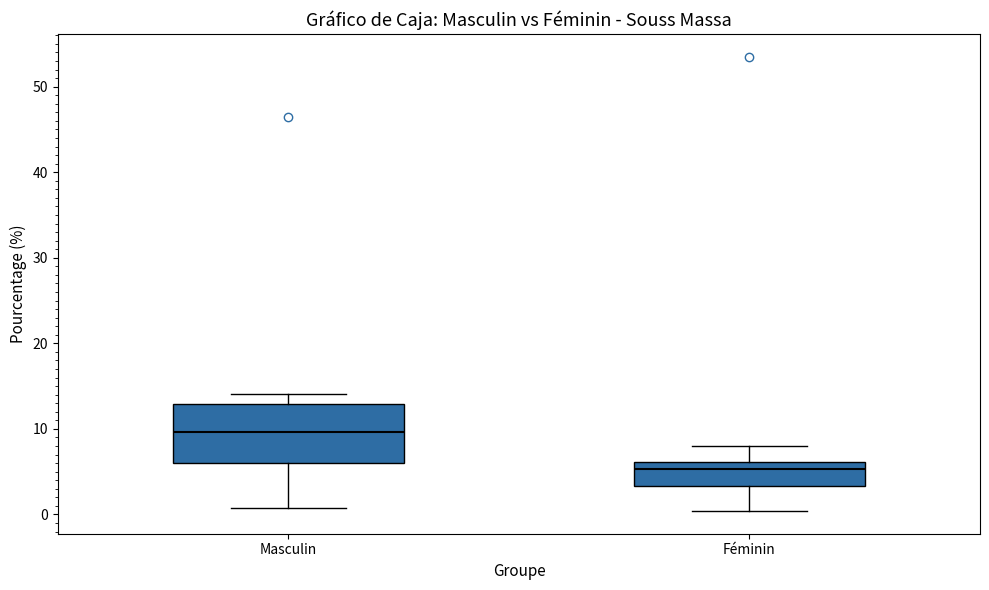

Which box is the tallest, from its lower edge to its upper edge?

Masculin